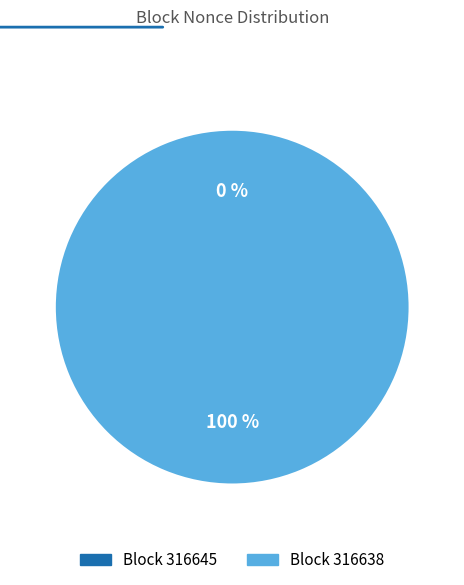

To the nearest percent, what portion does 316638 represent?

100%